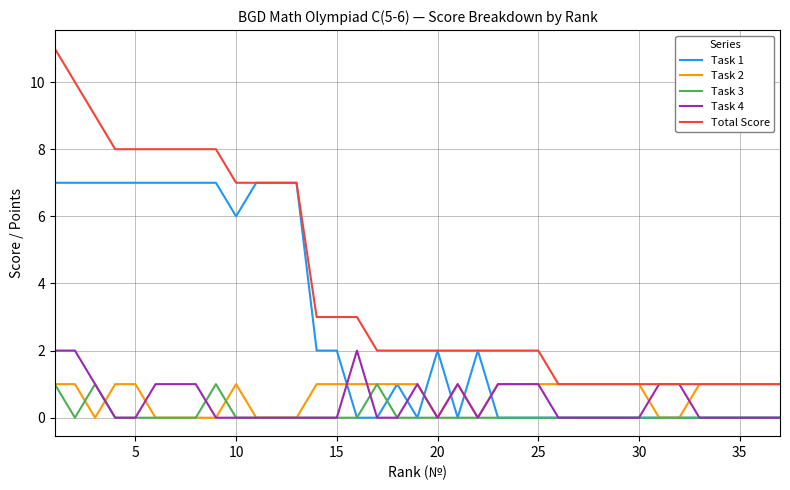

True or false: Total Score and Task 3 intersect in this chart.

False